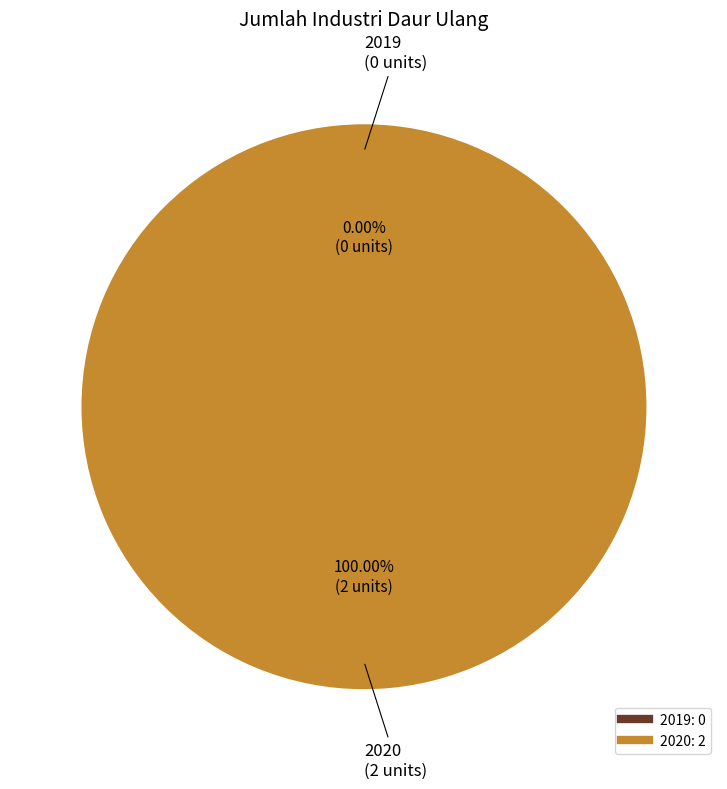

What percentage is NOT represented by 2019?

100.0%